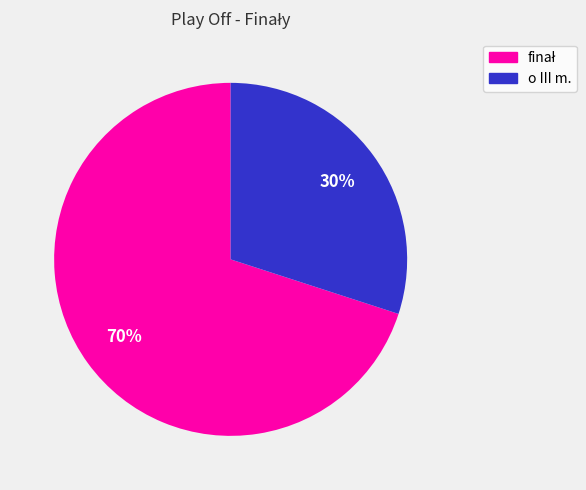

Does any single category account for the majority?

Yes